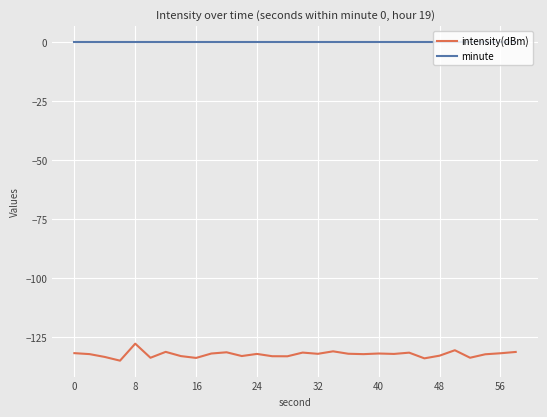

Which series has the widest spread of values?

intensity(dBm)